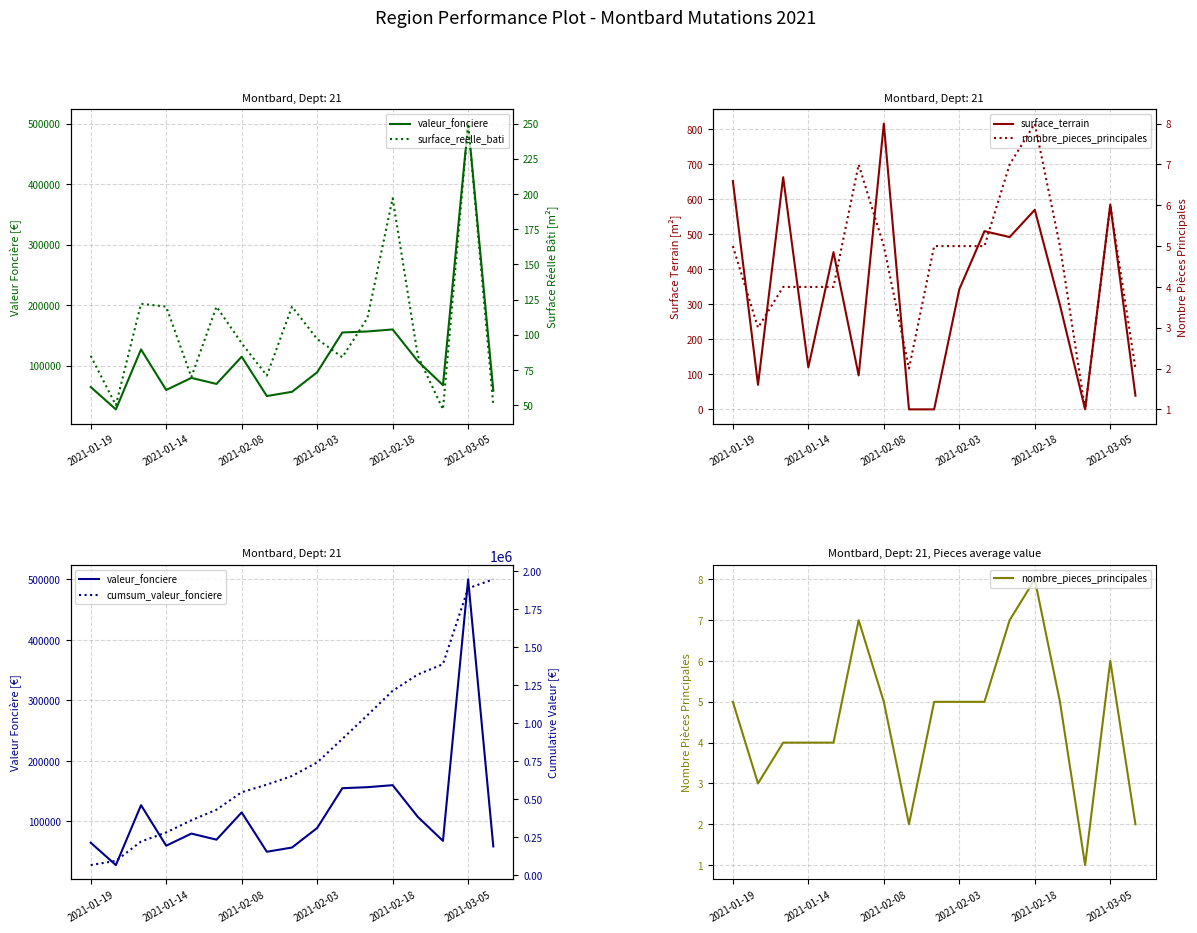

Between 14 and 2021-03-05, which is larger?

2021-03-05